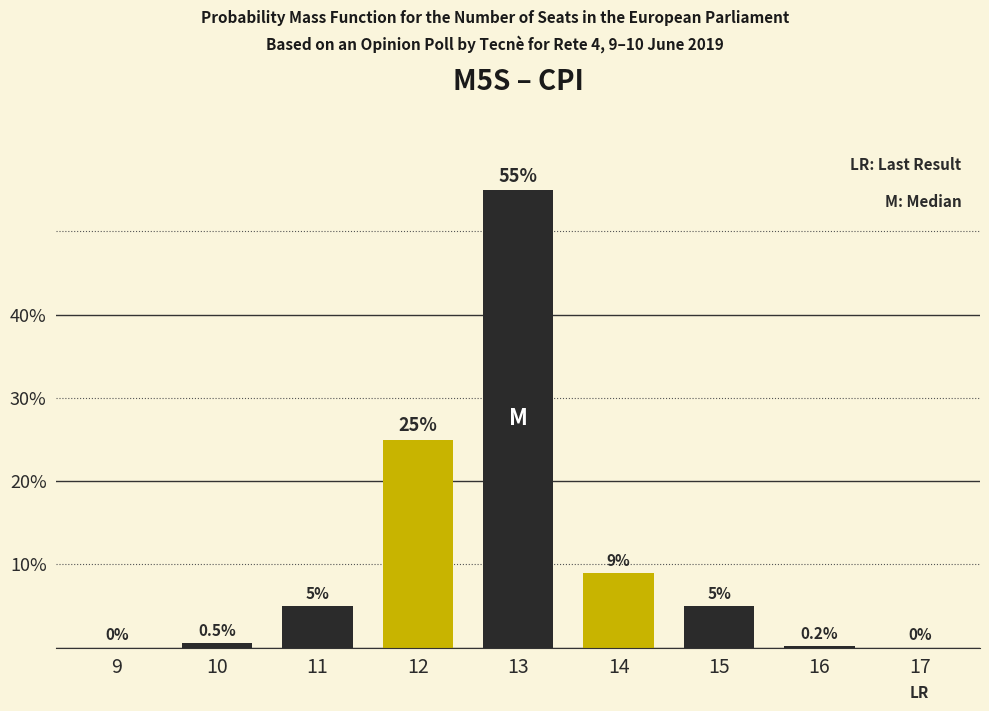

Reading right to left, what are all the values shown in this chart?

17=0.0	16=0.2	15=5.0	14=9.0	13=55.0	12=25.0	11=5.0	10=0.5	9=0.0